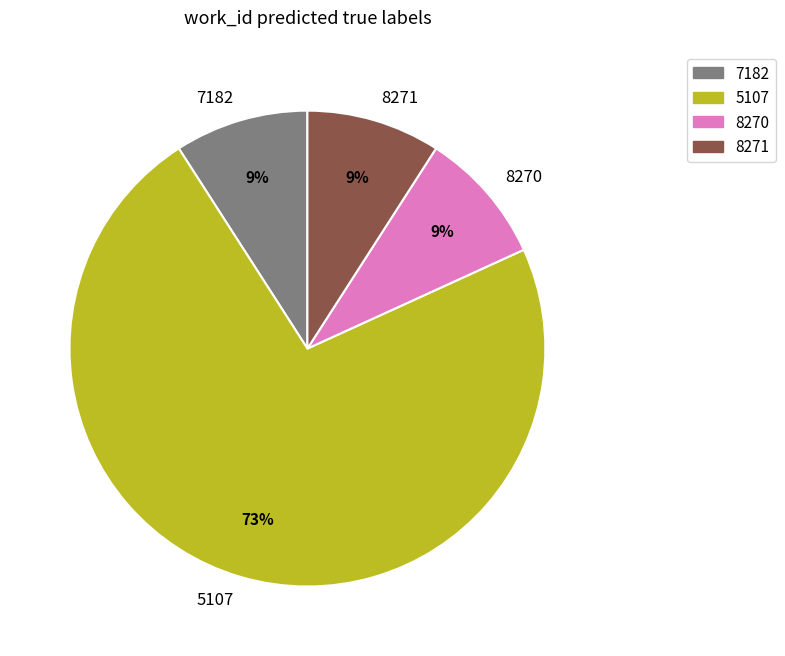

To the nearest percent, what portion does 8270 represent?

9%